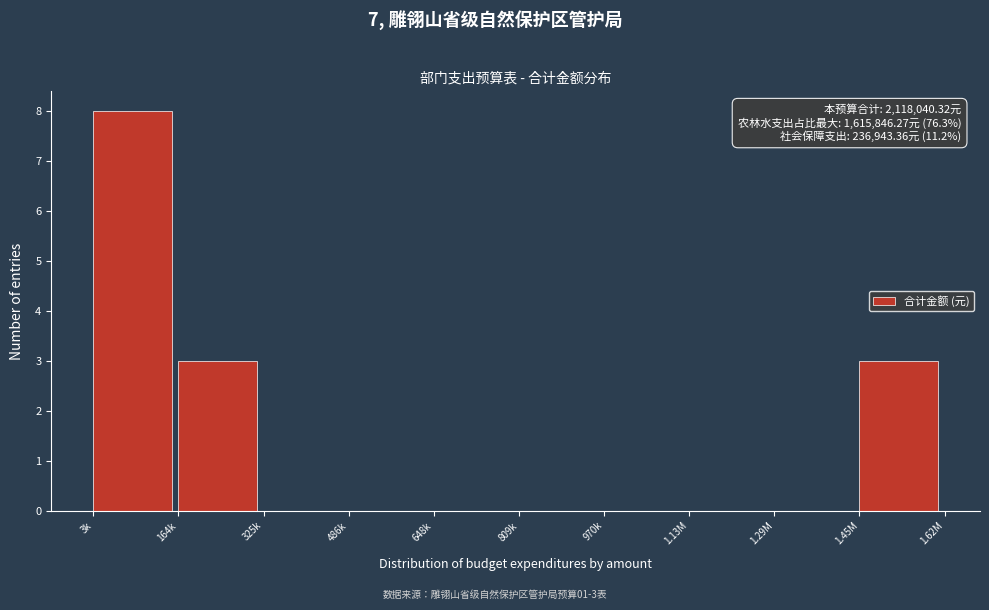

Reading left to right, transcribe all the data shown in this chart.

3k=8	164k=3	325k=0	486k=0	648k=0	809k=0	970k=0	1.13M=0	1.29M=0	1.45M=3